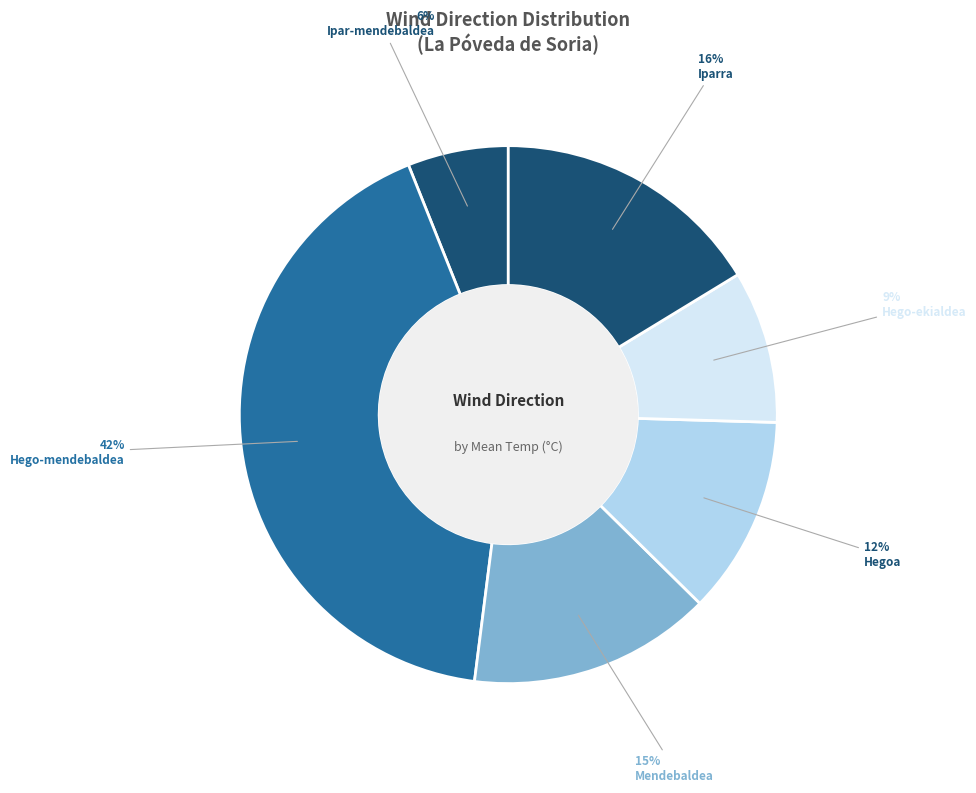

Count the number of slices in the pie.

6